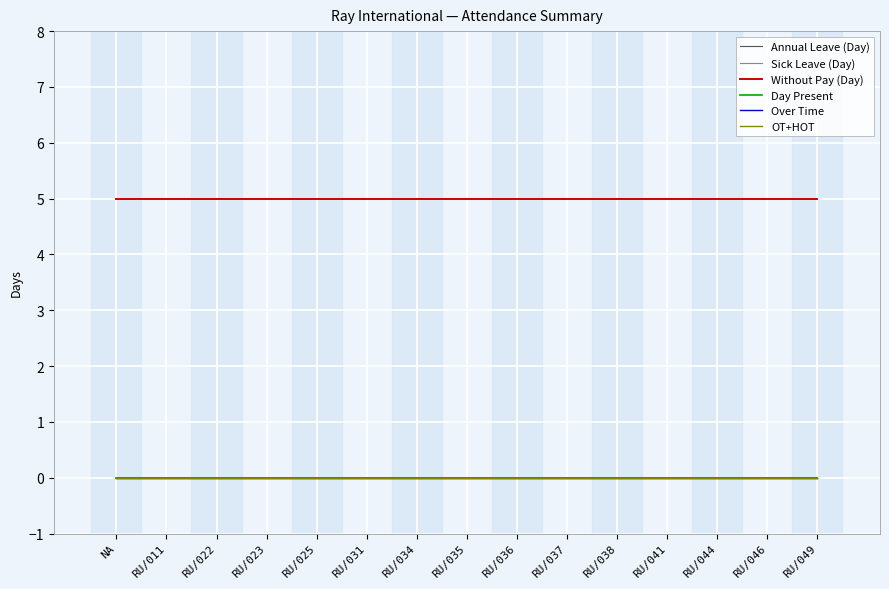

Is this an area chart (filled region under the line)?

No